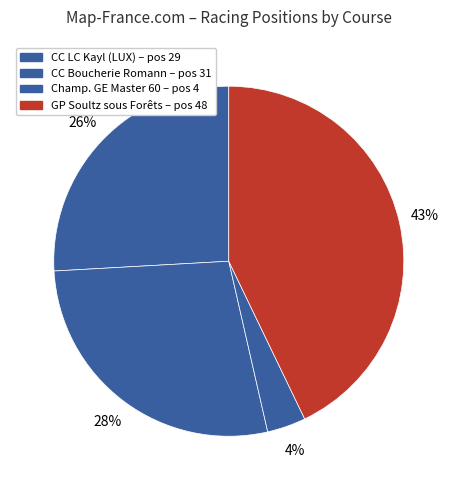

Count the number of slices in the pie.

4